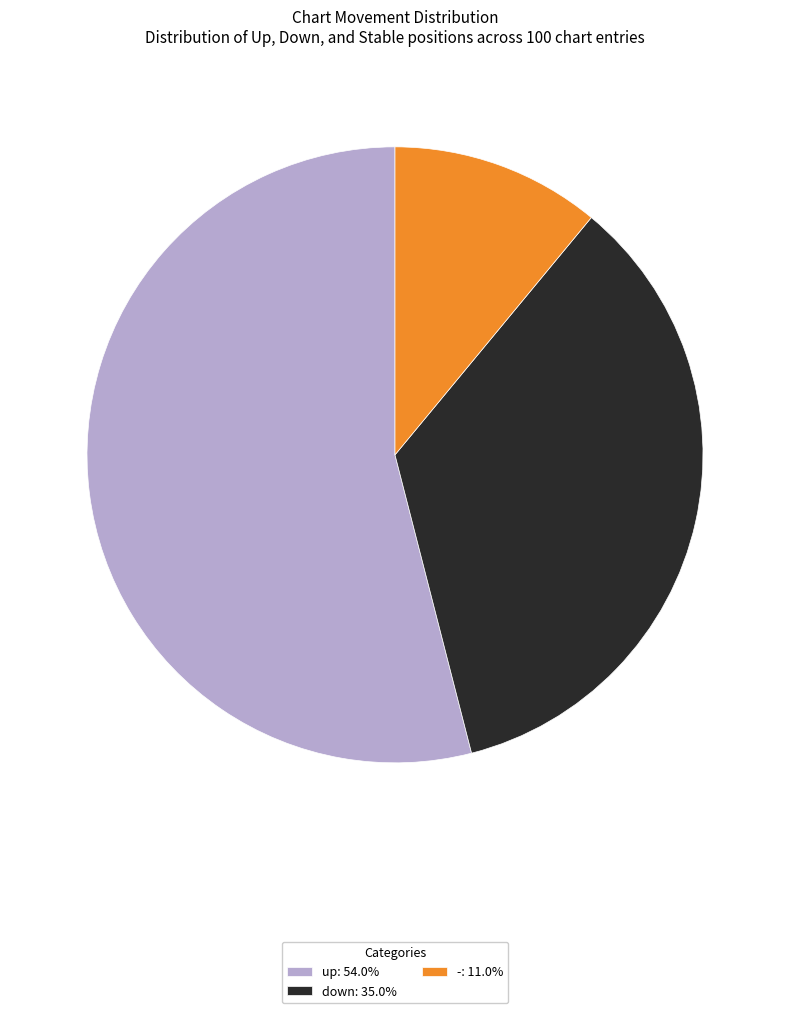

Does any single category account for the majority?

Yes